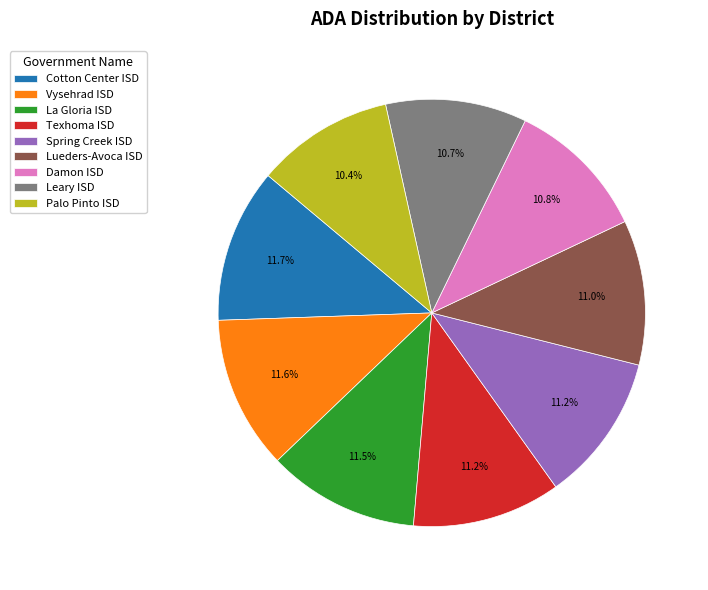

To the nearest percent, what is the average slice percentage?

11%